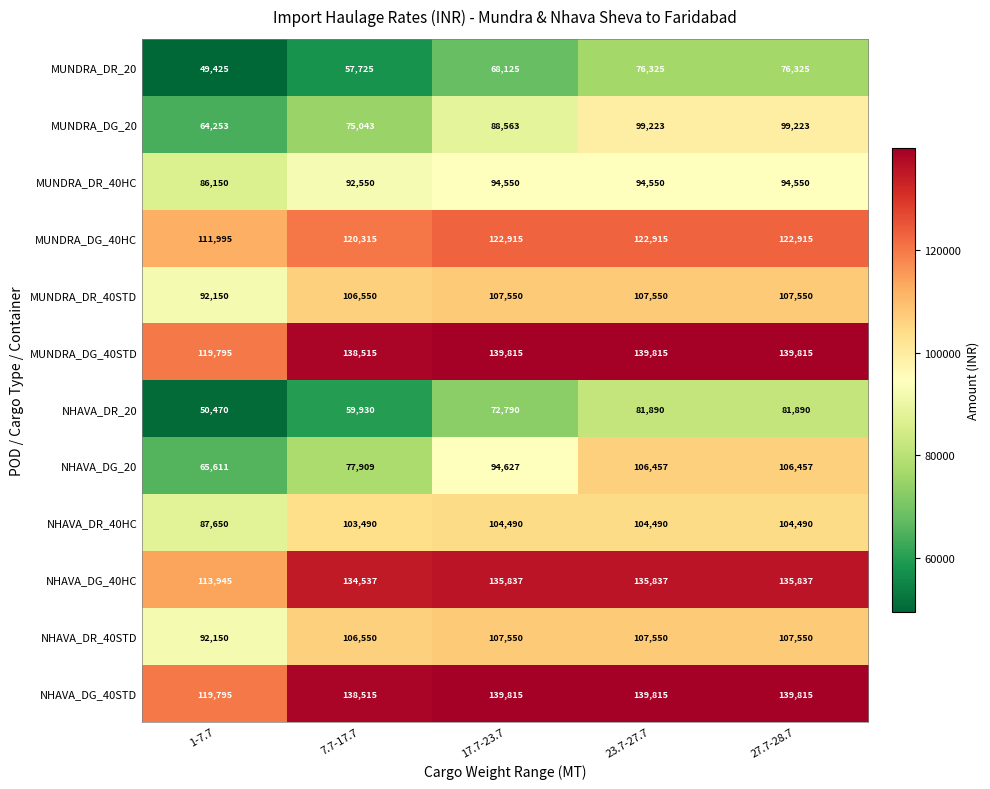

Which series changed the most between 1-7.7 and 17.7-23.7?

NHAVA_DG_20